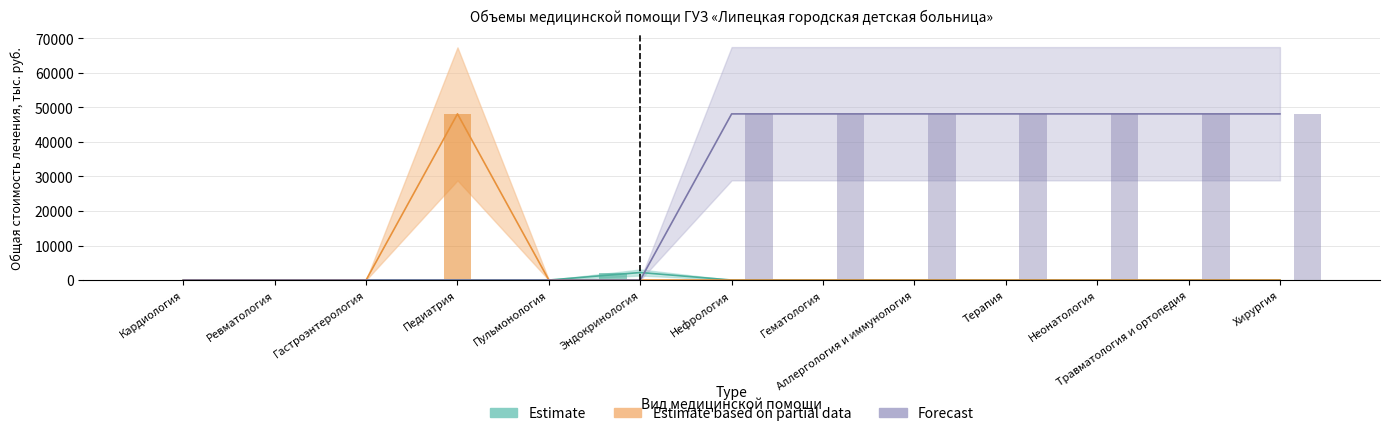

What are all the series names shown in the legend?

Estimate, Estimate based on partial data, Forecast